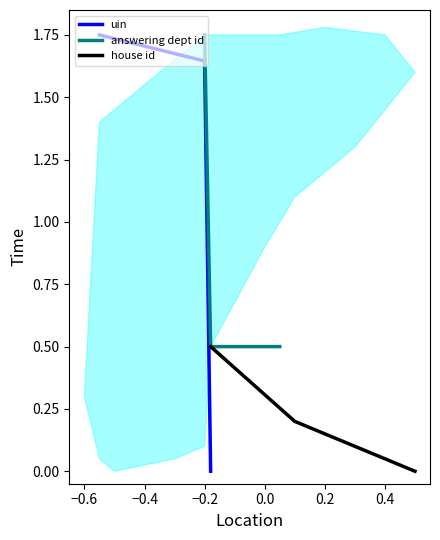

Does the chart have visible grid lines?

No